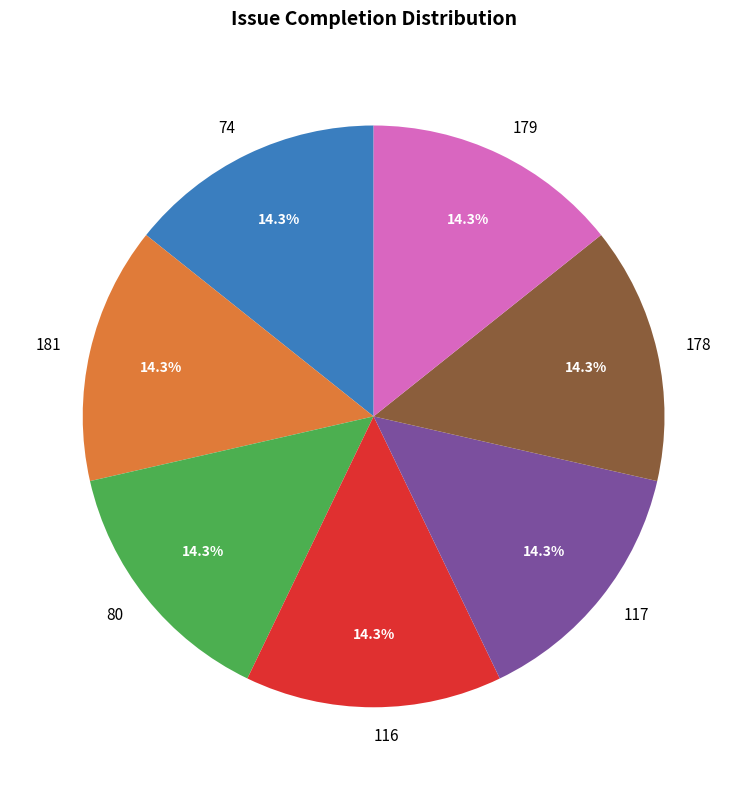

Is there a majority slice in this chart?

No